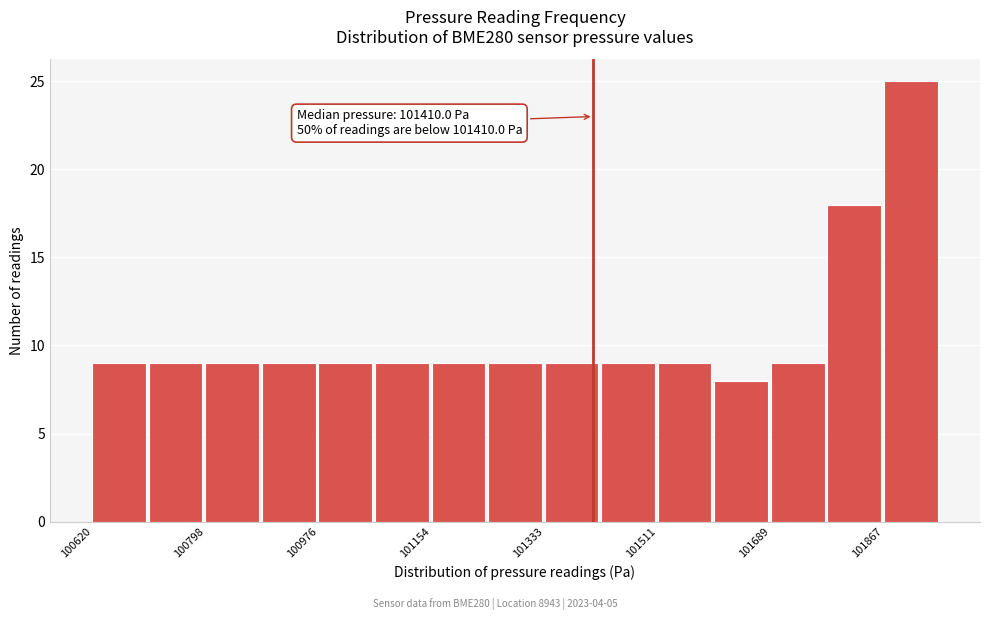

Over which range of the x-axis is the bar tallest?

101860 to 101960